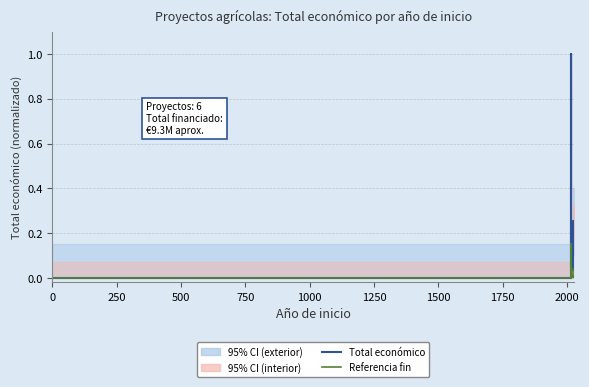

Does the chart display data point markers on the line(s)?

No